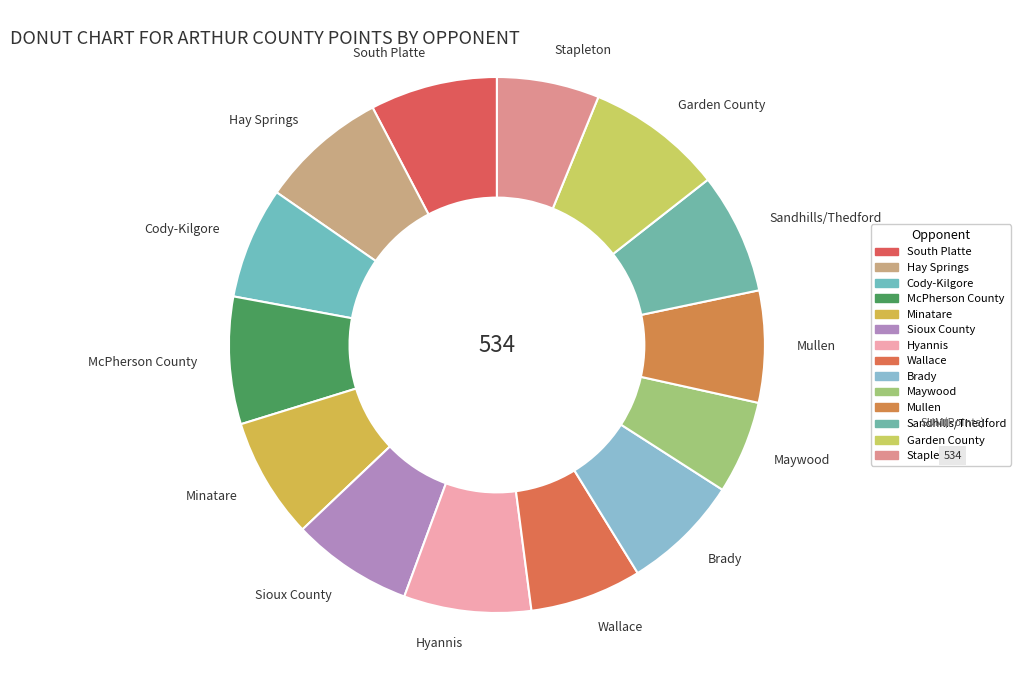

The Wallace slice represents 17% of the pie. True or false?

False